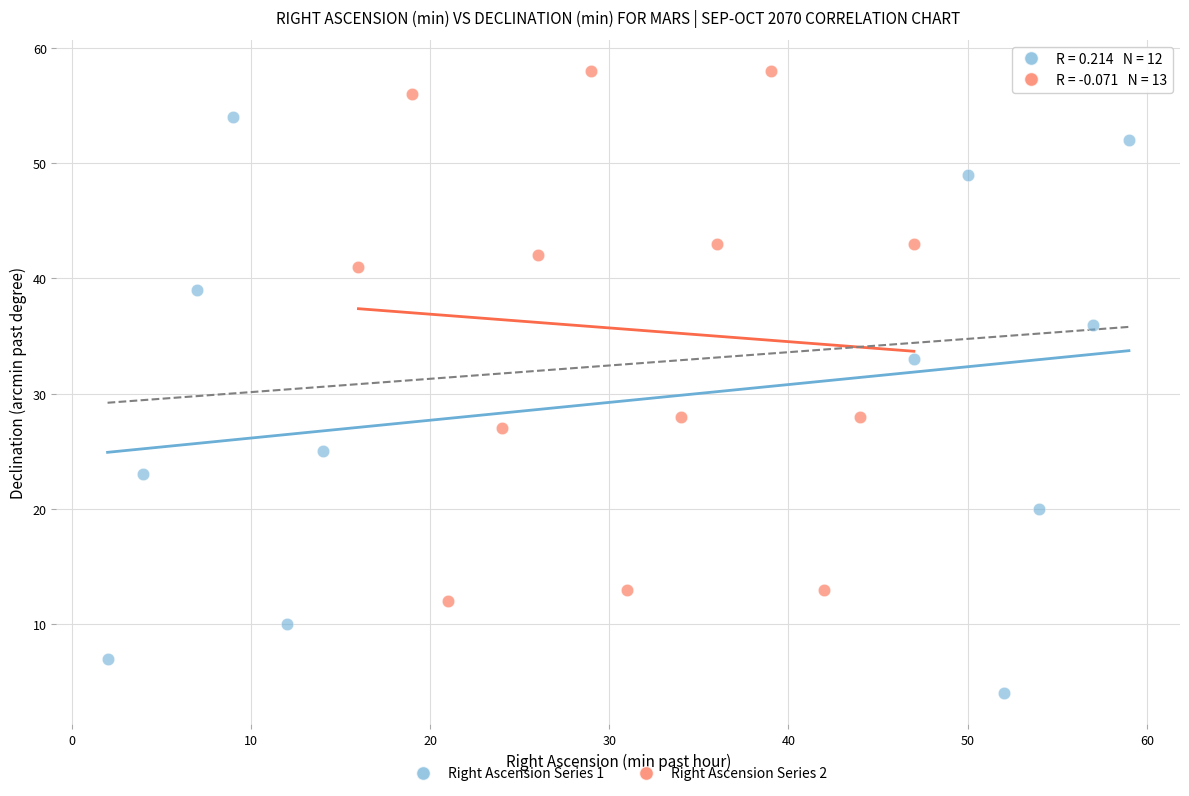

Which series reaches the minimum Y coordinate?

Right Ascension Series 1